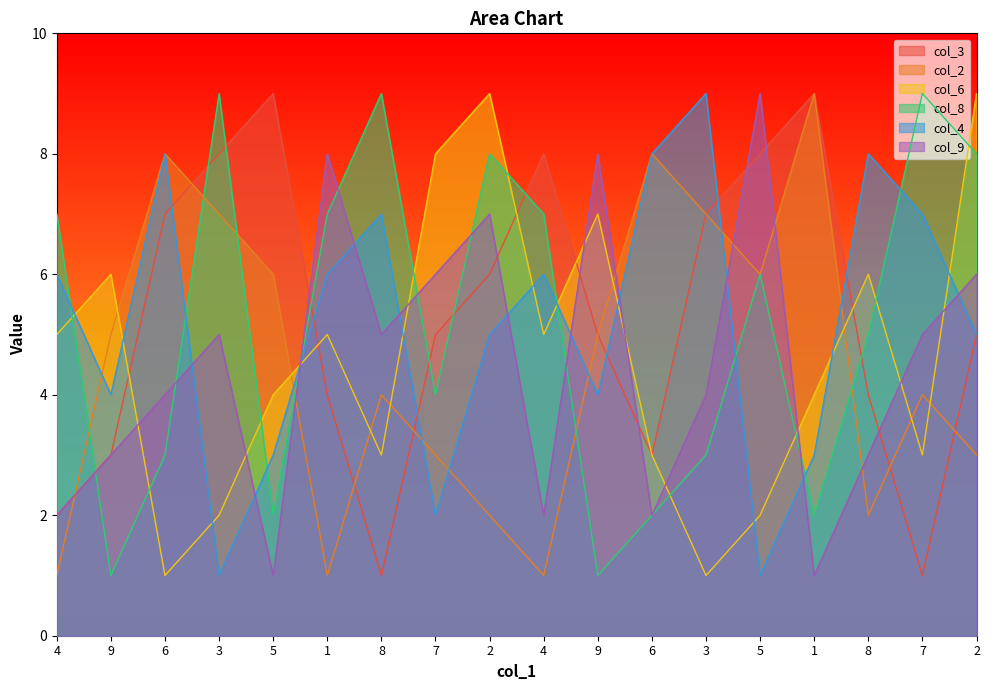

How many col_8 values are between 2 and 8?

13